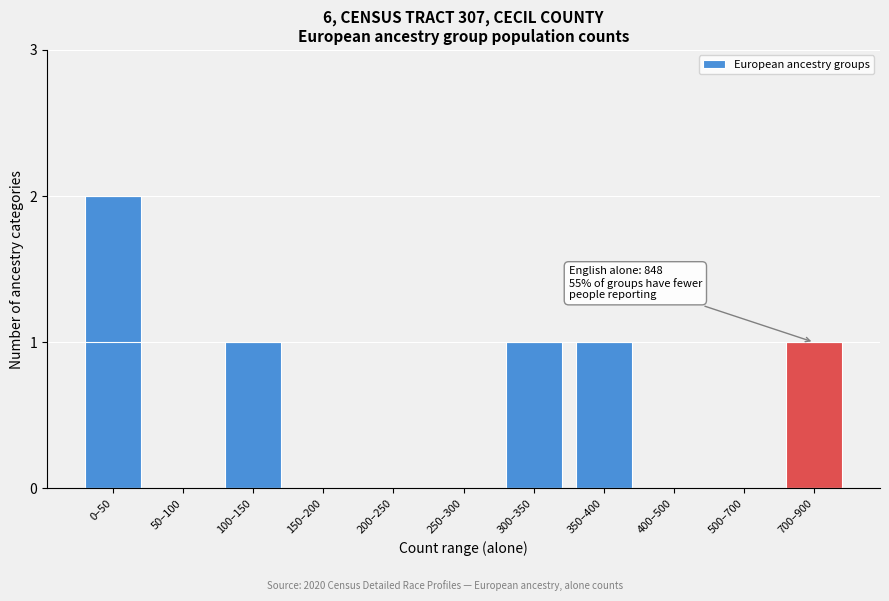

Reading left to right, transcribe all the data shown in this chart.

0–50=2	50–100=0	100–150=1	150–200=0	200–250=0	250–300=0	300–350=1	350–400=1	400–500=0	500–700=0	700–900=1